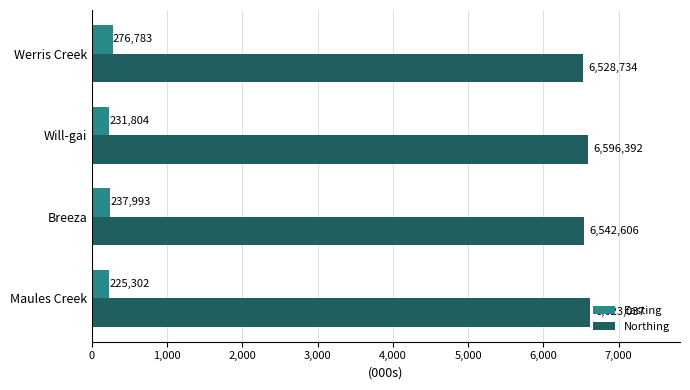

How many Northing values are between 6542606 and 6623037?

3